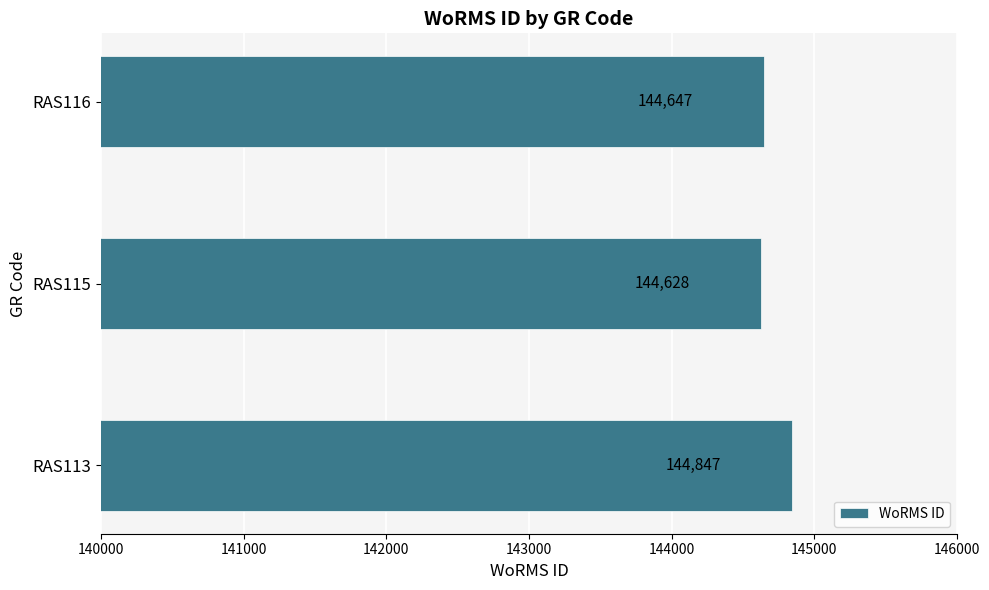

What is the change in value from RAS113 to RAS115?

-219